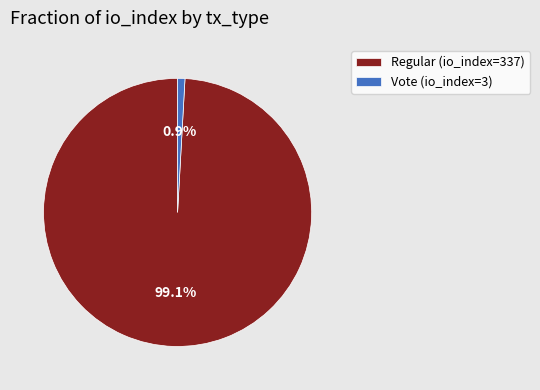

Is it true that Regular (io_index=337) is 99% of the pie?

True